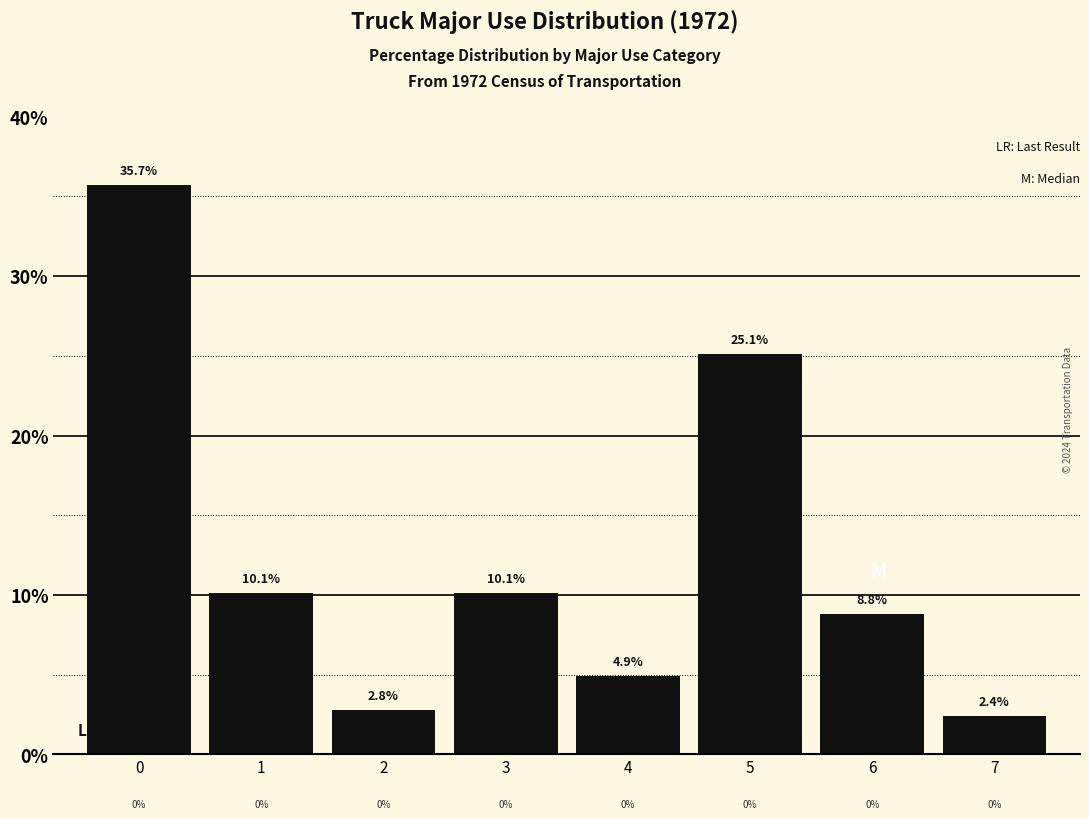

Reading right to left, transcribe all the data shown in this chart.

2.4	8.8	25.1	4.9	10.1	2.8	10.1	35.7